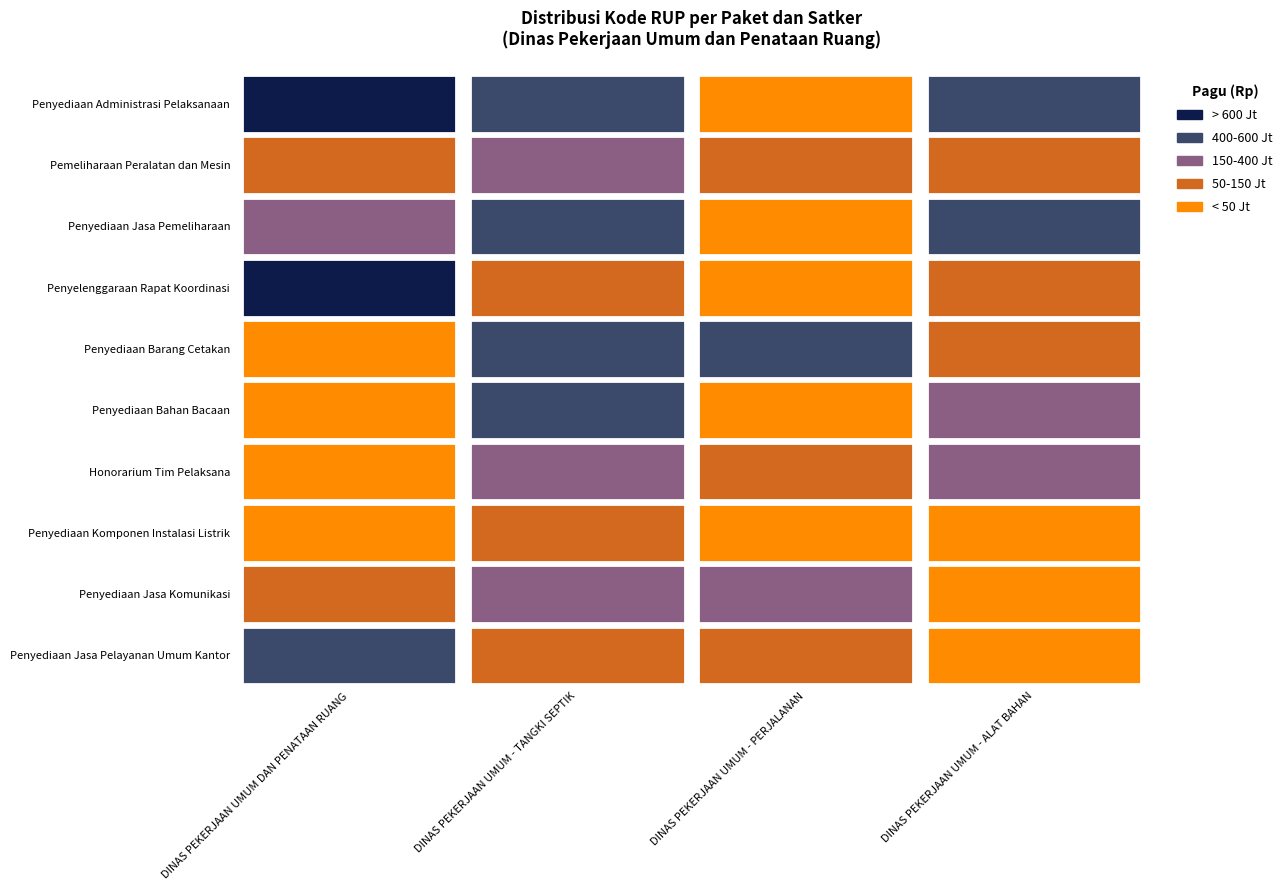

Is the value of DINAS PEKERJAAN UMUM - ALAT BAHAN at 5 greater than the value of DINAS PEKERJAAN UMUM - PERJALANAN at 7?

No